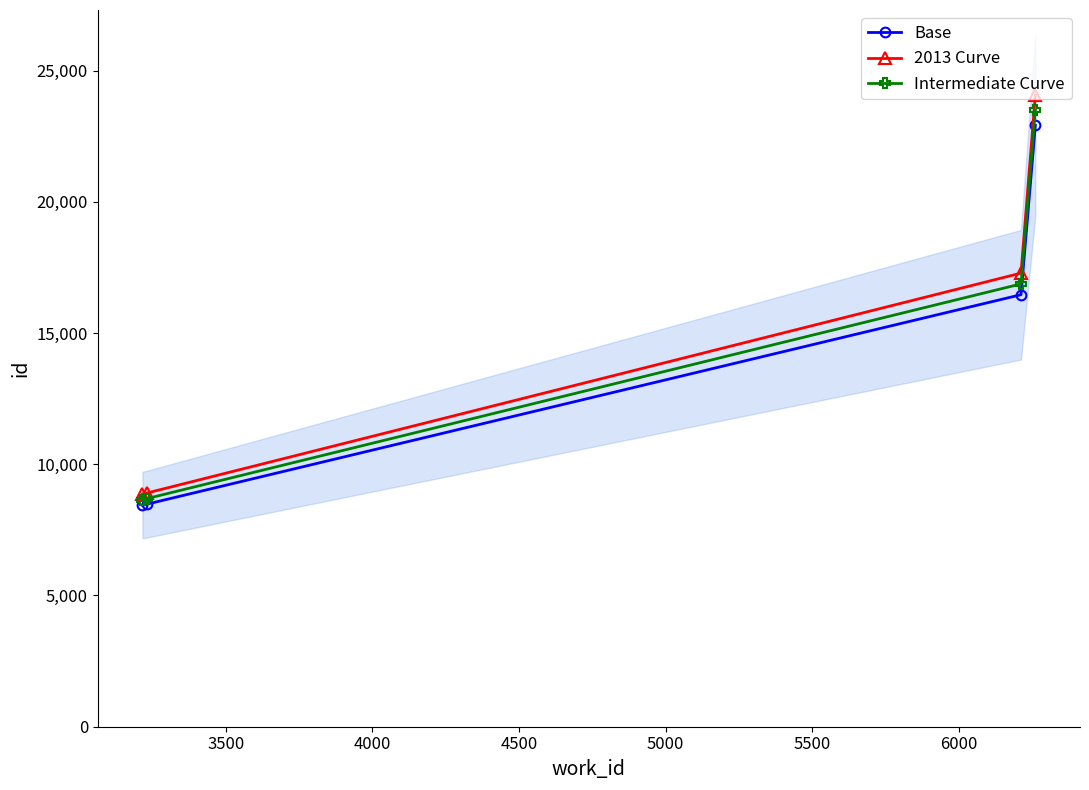

True or false: Intermediate Curve and 2013 Curve cross at least once.

False